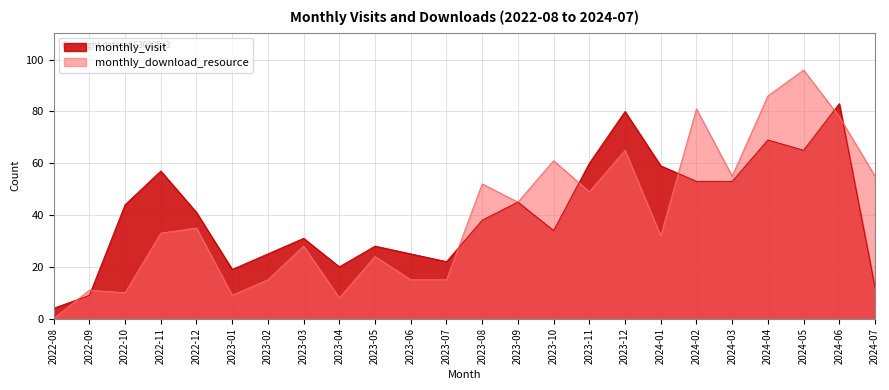

At which label does monthly_download_resource first exceed 35?

2023-08